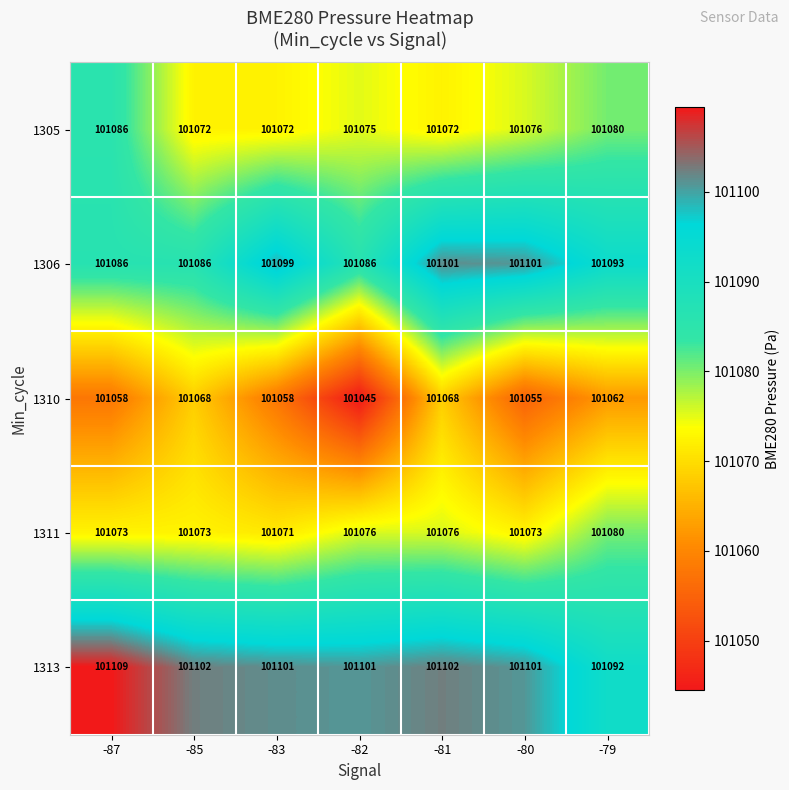

Which series has the largest range (max minus min)?

1310